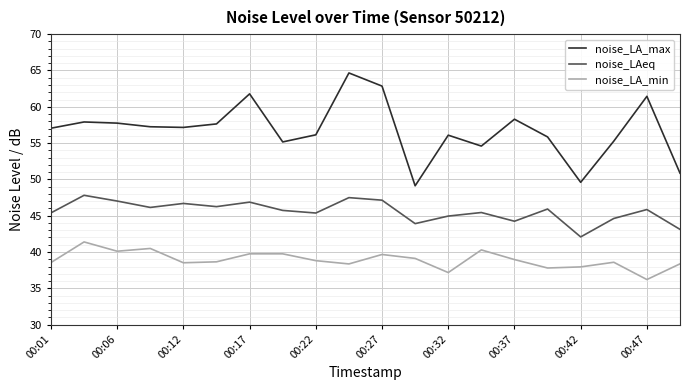

Which series has the largest total across all categories?

noise_LA_max